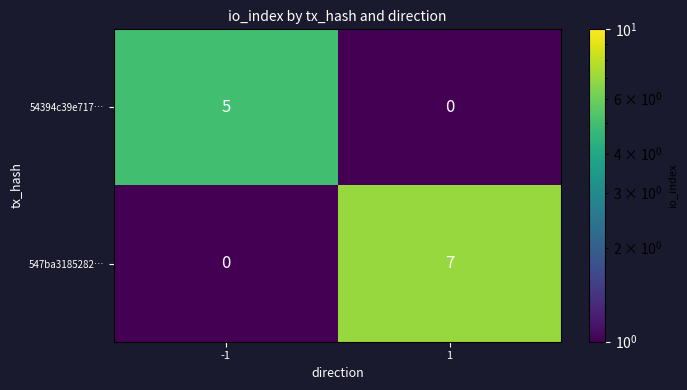

List the series in order of their peak value, highest first.

547ba3185282…, 54394c39e717…